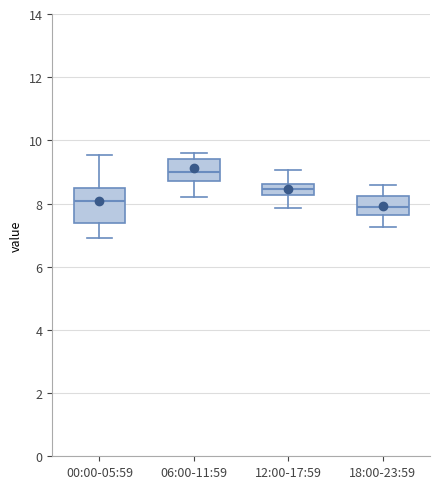

Which box's median line is the lowest?

18:00-23:59